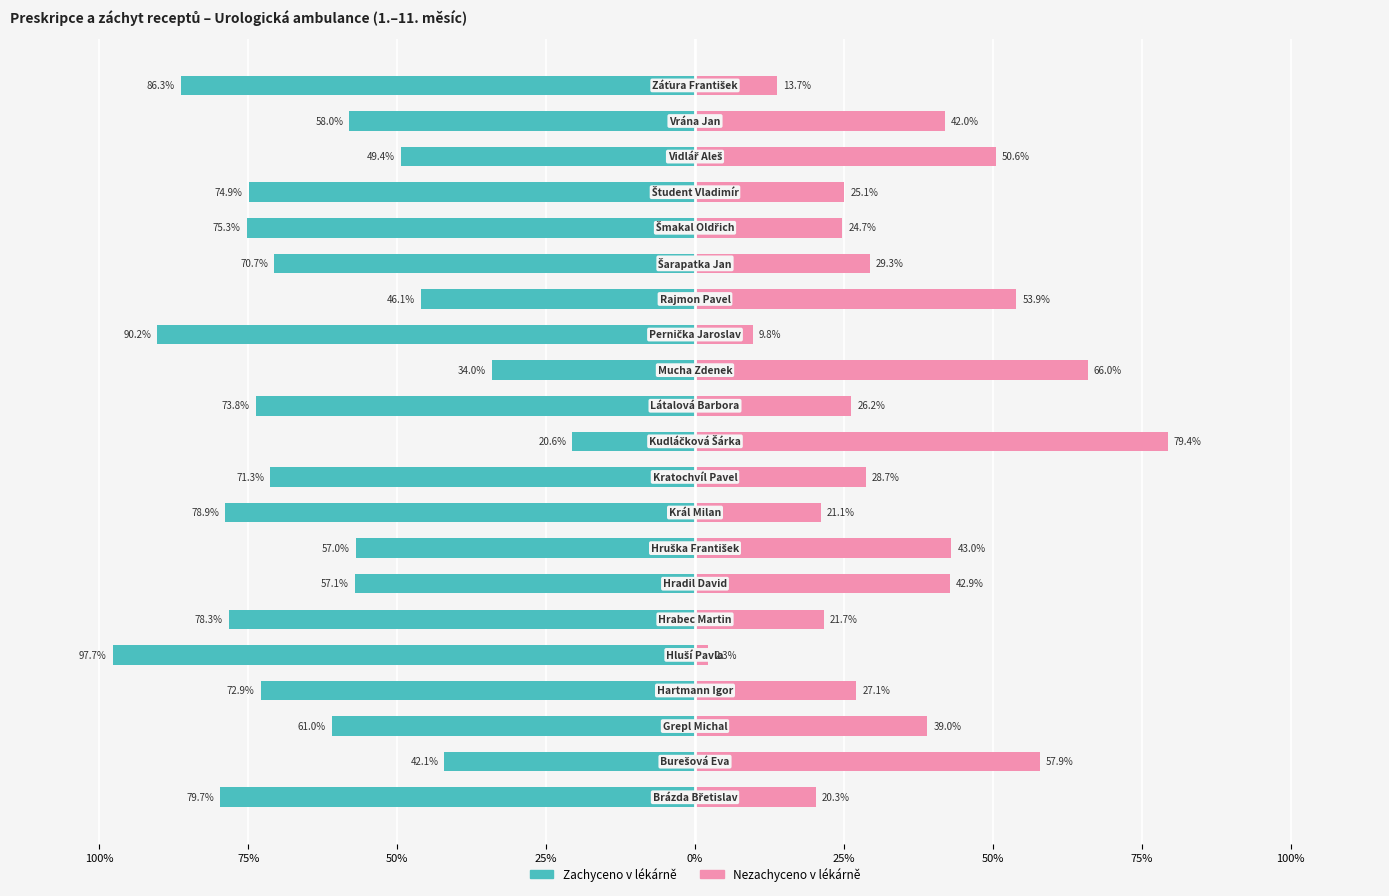

True or false: Nezachyceno v lékárně has a value of 0.4 at 50%.

True